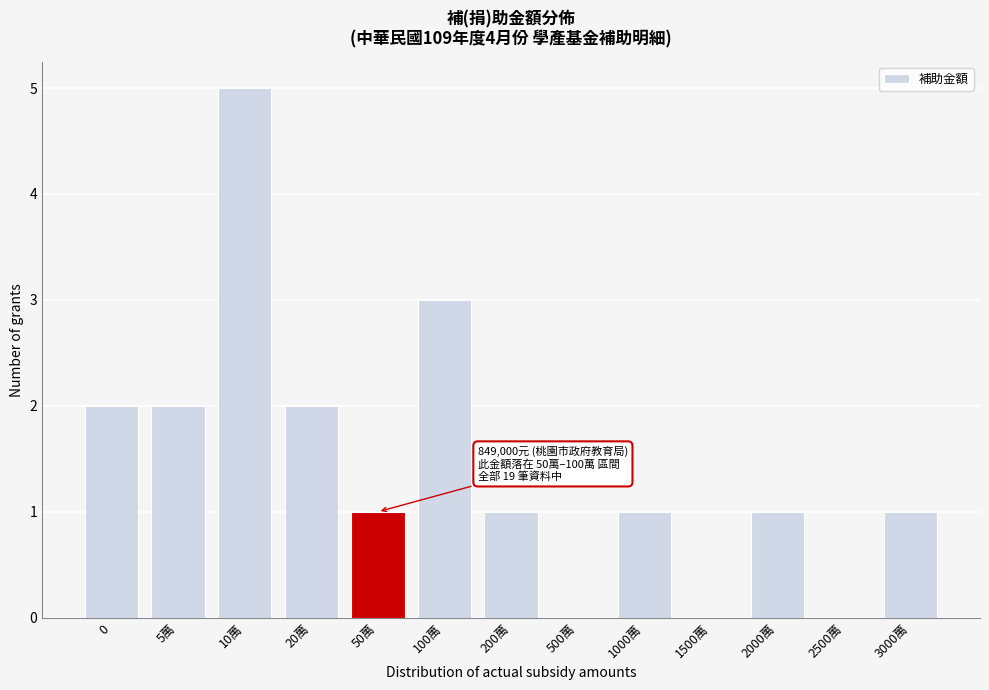

Reading right to left, extract all data points from this chart.

3000萬=1	2500萬=0	2000萬=1	1500萬=0	1000萬=1	500萬=0	200萬=1	100萬=3	50萬=1	20萬=2	10萬=5	5萬=2	0=2